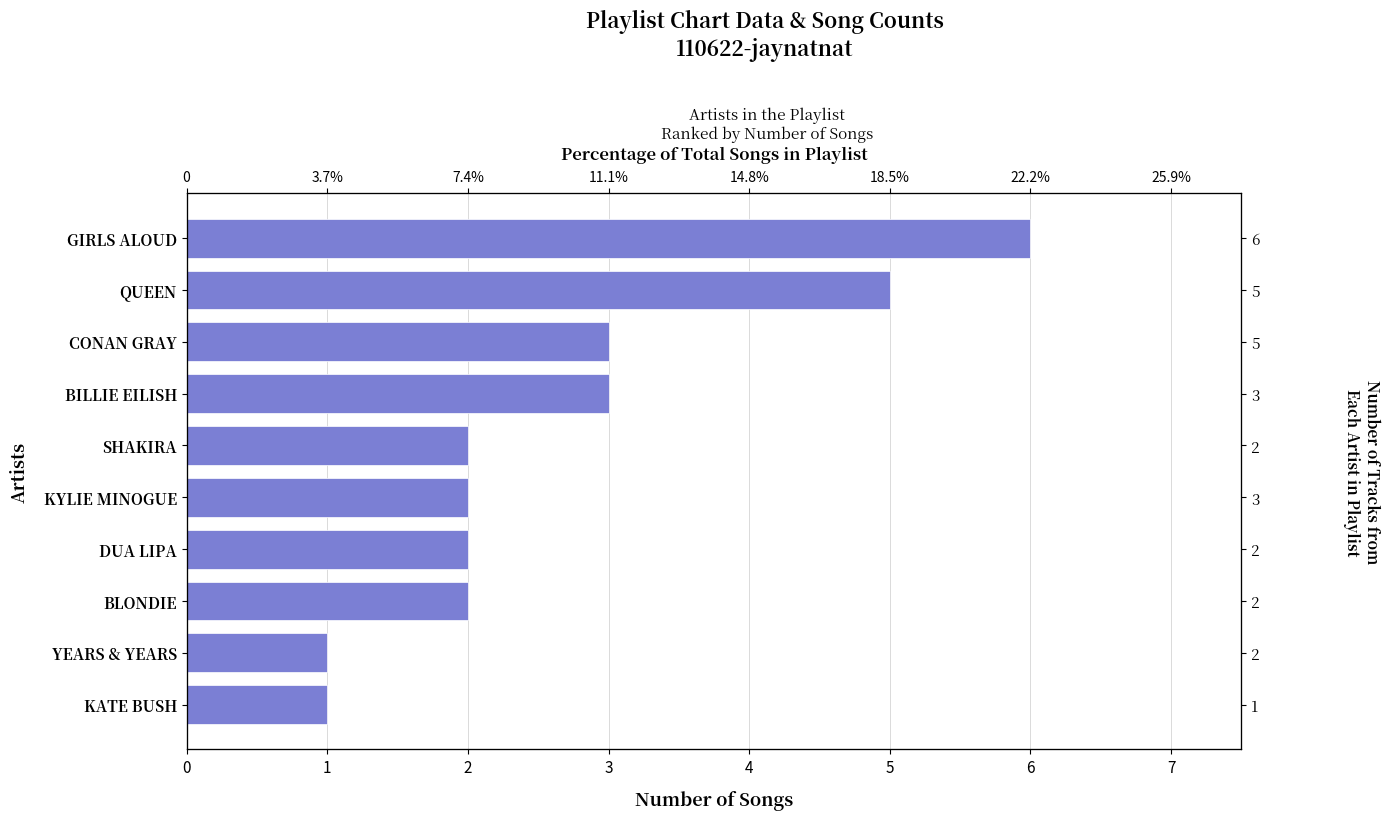

What is the value of the 6th bar from the left?

2